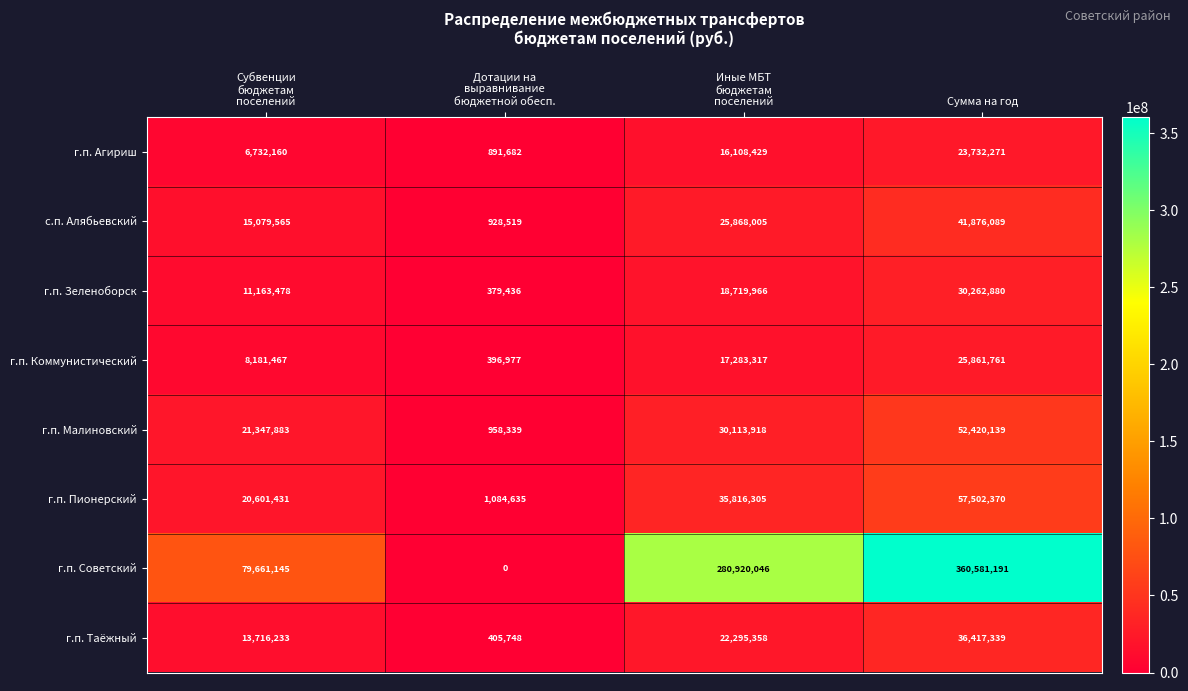

At which category is the sum across all series the highest?

Сумма на год